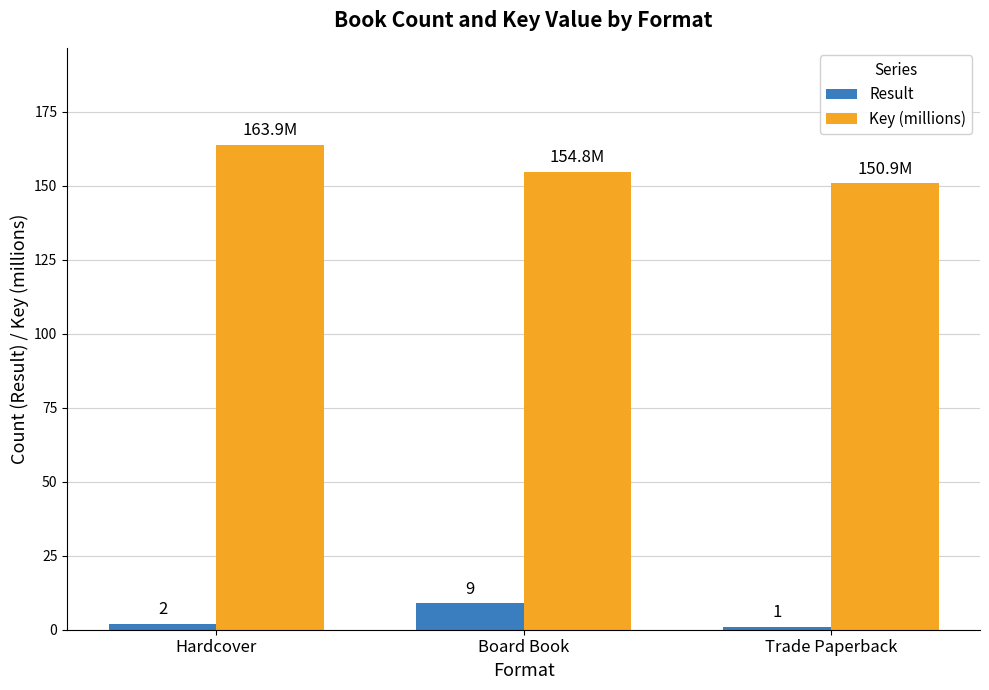

How many categories are shown in the chart?

3